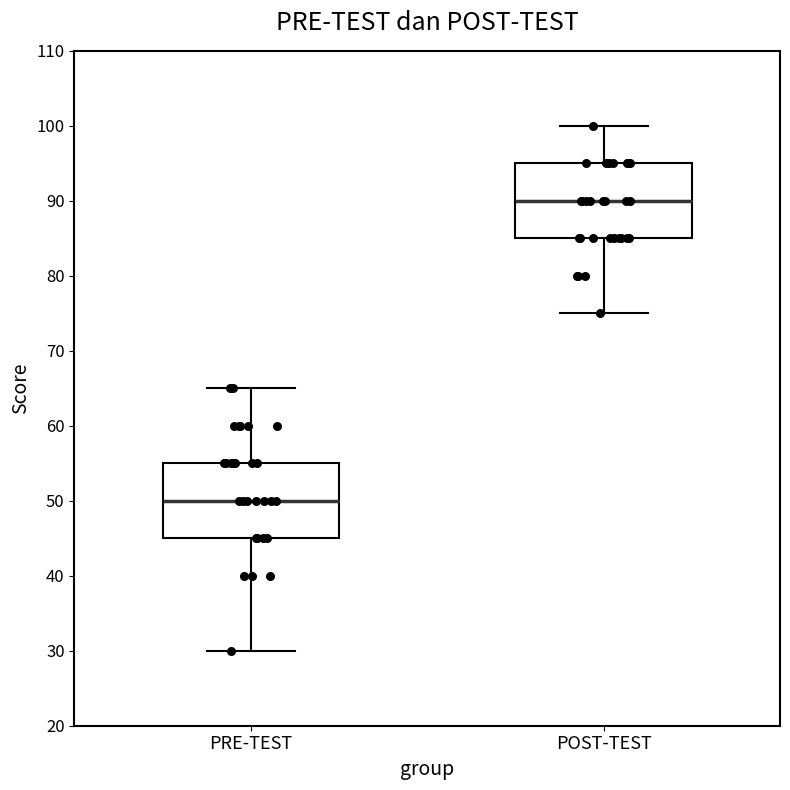

Which box has the lowest median line?

PRE-TEST